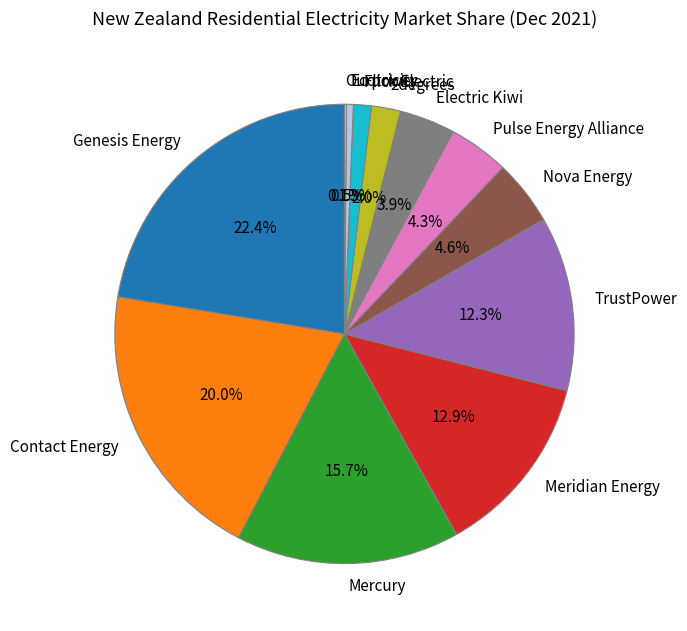

Which slice is the largest?

Genesis Energy